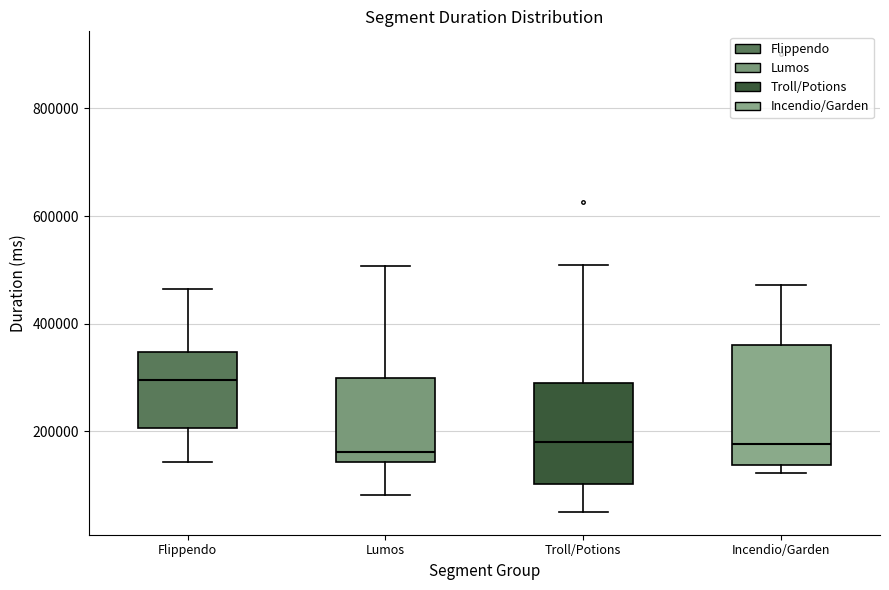

Reading left to right, read every box against the y-axis: the position of its median line, the range the box covers, and the ends of its whiskers. The values are not printed on the chart, so give them approximately, as read against the axis.

Flippendo: median 300000, box 200000 to 340000, whiskers 140000 to 460000
Lumos: median 160000, box 140000 to 300000, whiskers 80000 to 500000
Troll/Potions: median 180000, box 100000 to 280000, whiskers 60000 to 500000
Incendio/Garden: median 180000, box 140000 to 360000, whiskers 120000 to 480000